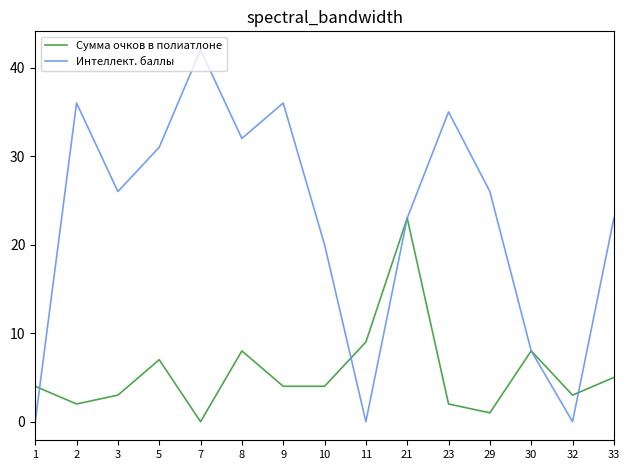

Between 11 and 33, which series saw the biggest shift?

Интеллект. баллы